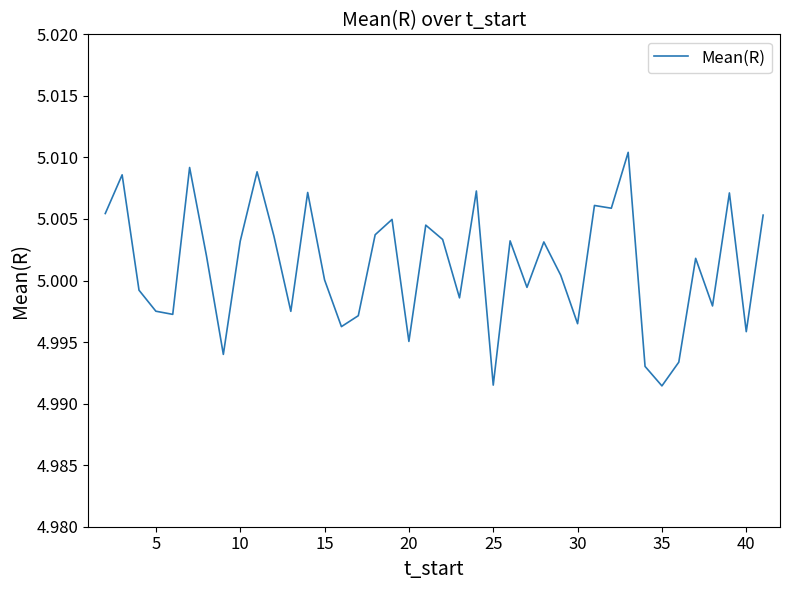

Is this an area chart (filled region under the line)?

No